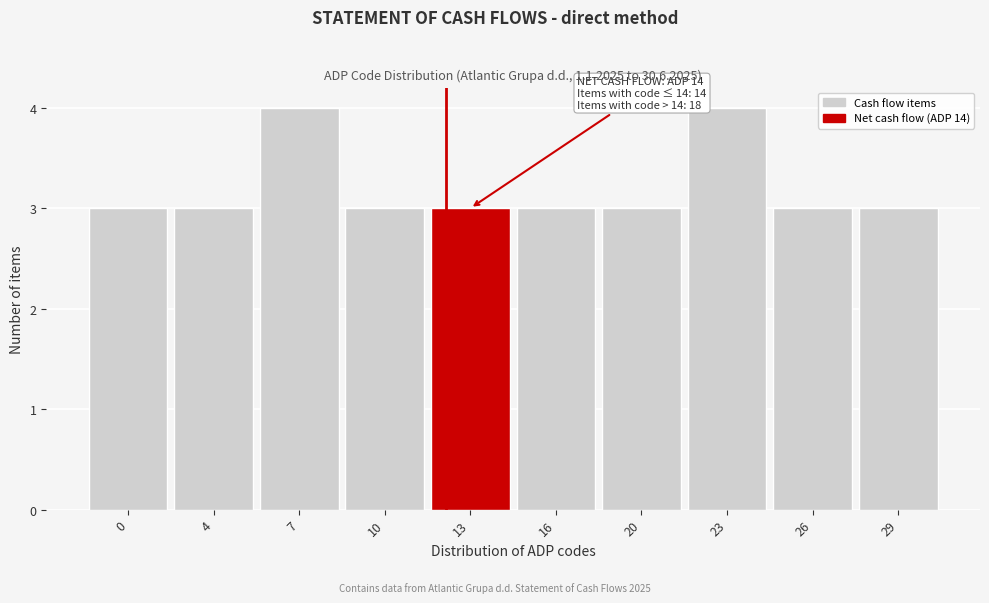

Reading left to right, transcribe all the data shown in this chart.

3	3	4	3	3	3	3	4	3	3